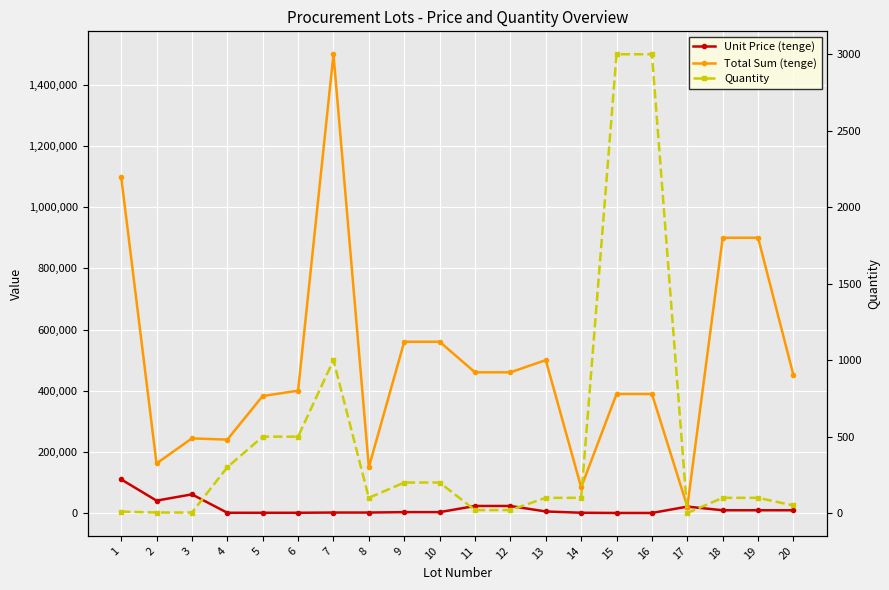

How many categories are shown in the chart?

20